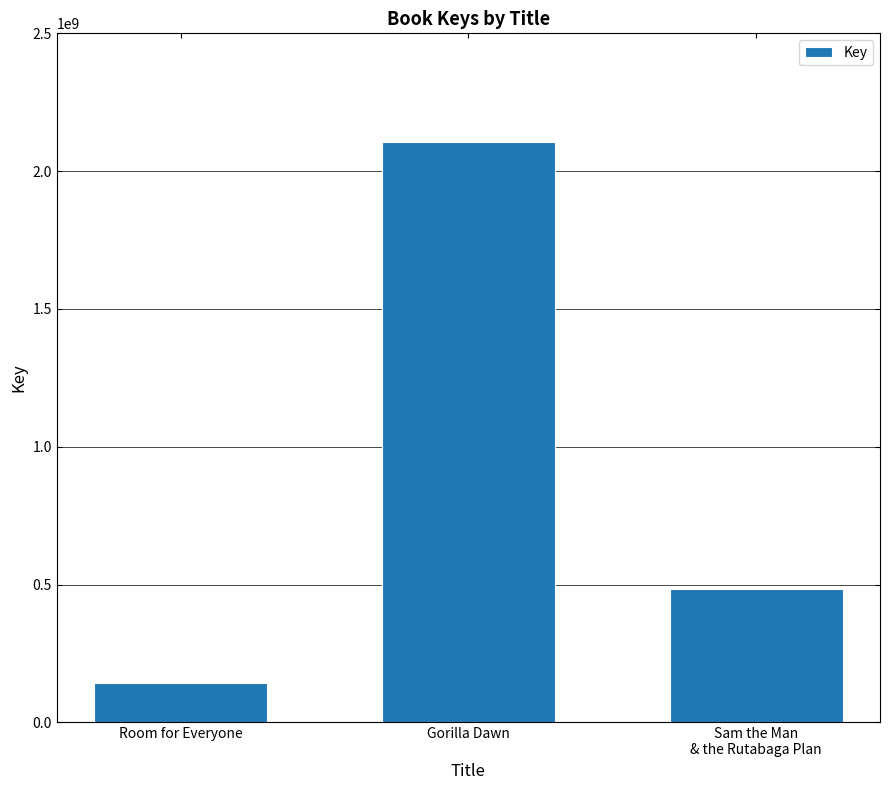

The chart shows a value of 1445616697 at Gorilla Dawn. True or false?

False